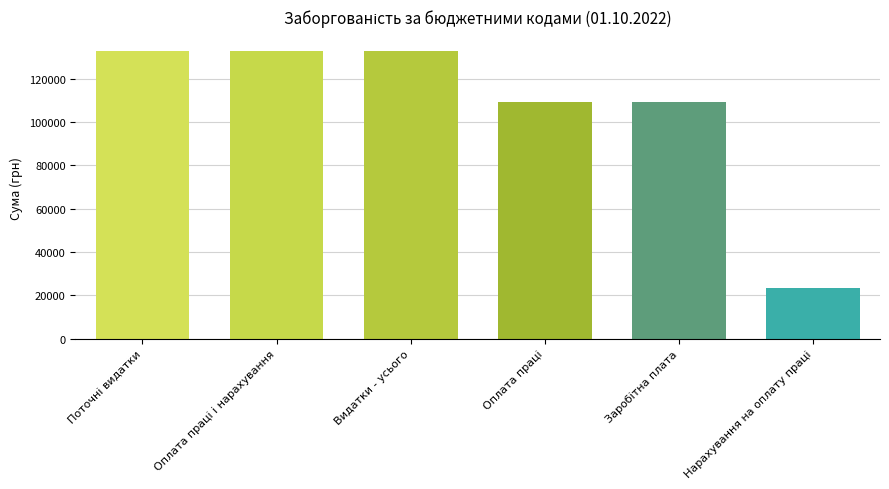

What is the sum of all values?

640024.2